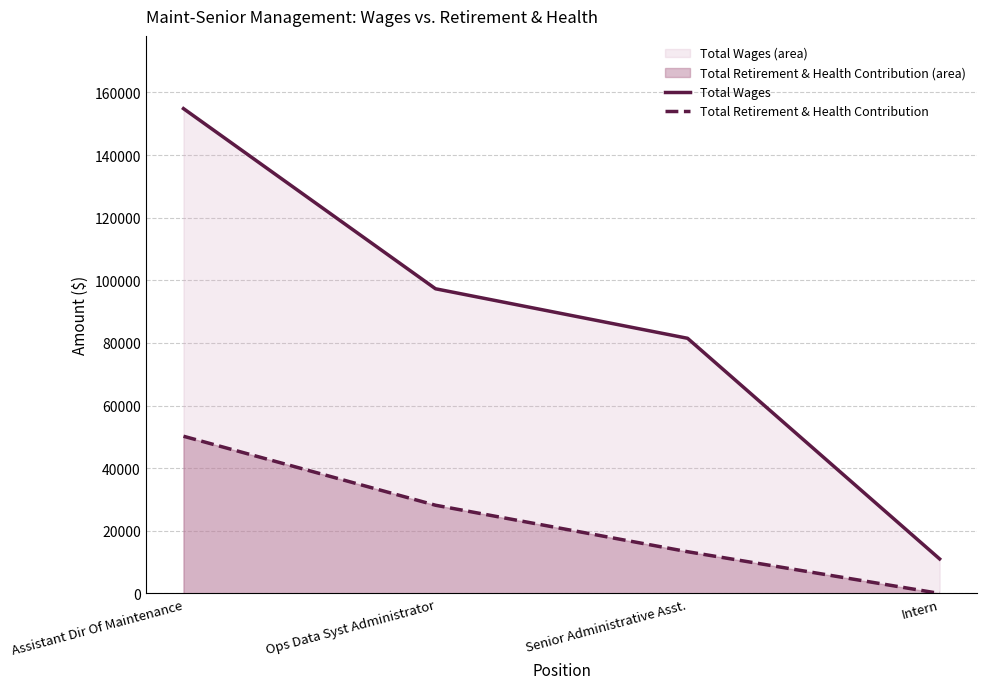

Which series has the largest total across all categories?

Total Wages